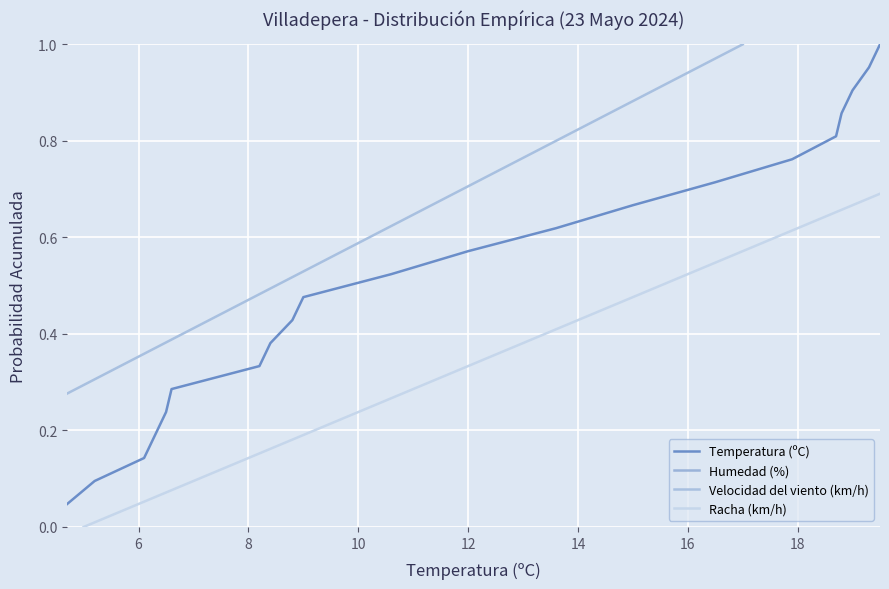

List the series in order of their overall mean, highest first.

Racha (km/h), Humedad (%), Temperatura (ºC), Velocidad del viento (km/h)